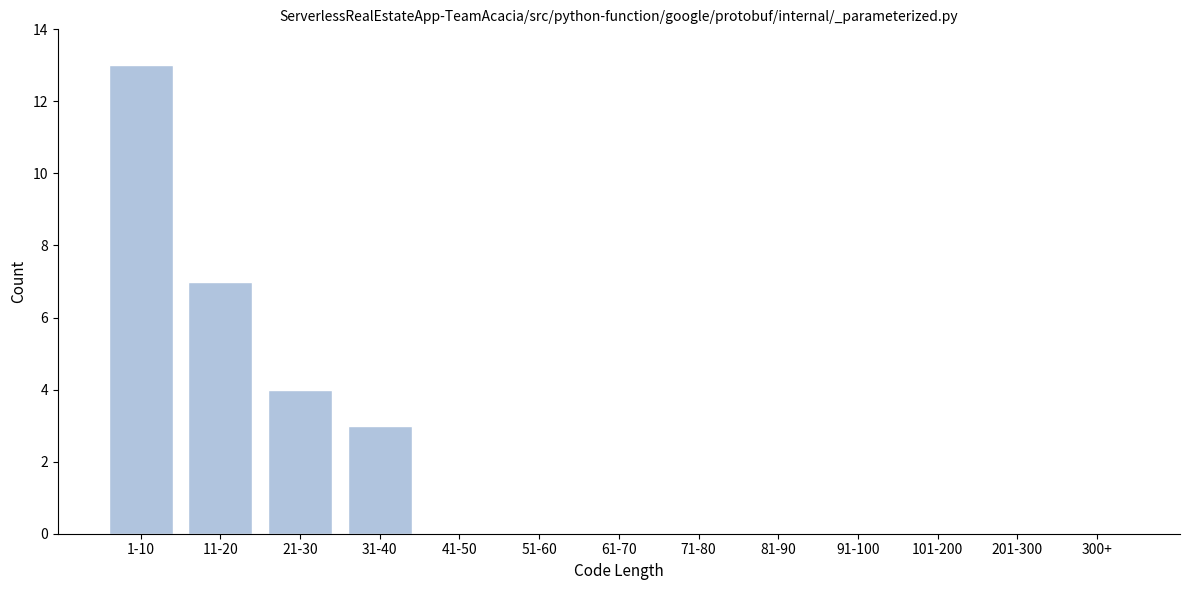

Reading left to right, transcribe all the data shown in this chart.

1-10=13	11-20=7	21-30=4	31-40=3	41-50=0	51-60=0	61-70=0	71-80=0	81-90=0	91-100=0	101-200=0	201-300=0	300+=0